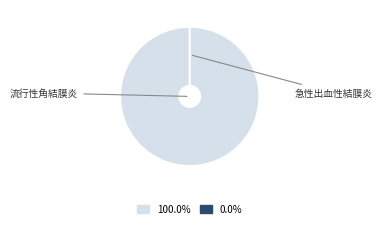

Rank the categories by value from highest to lowest.

流行性角結膜炎, 急性出血性結膜炎